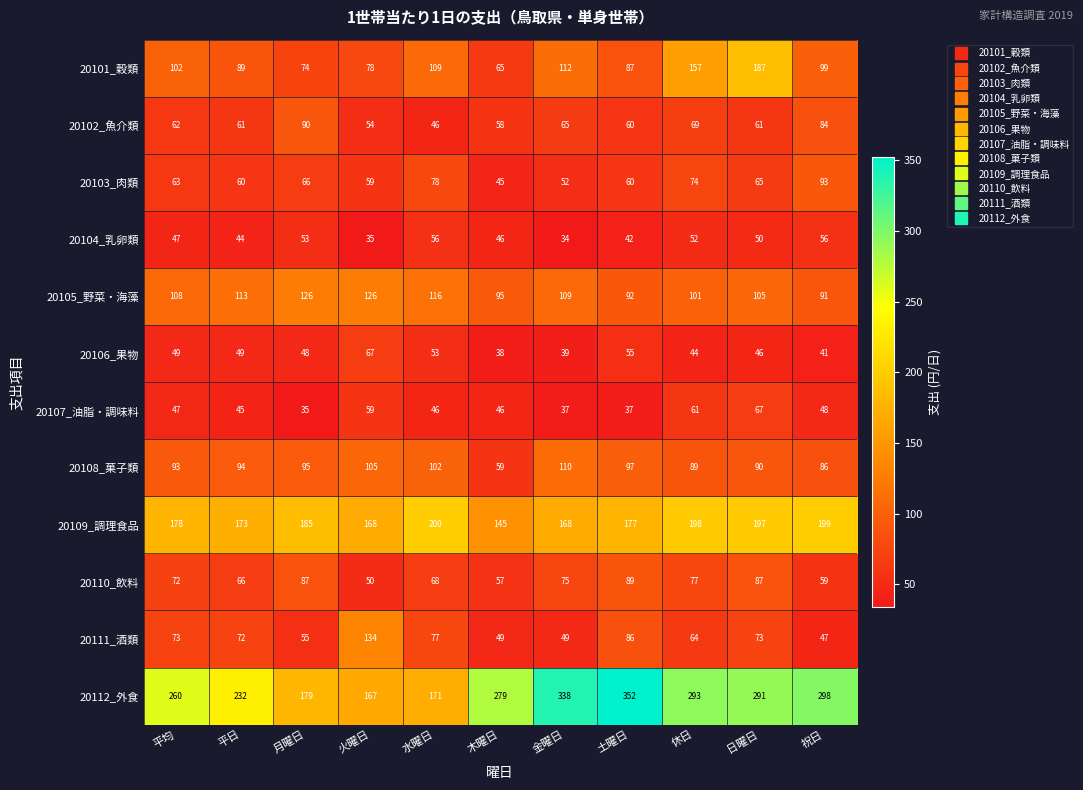

Count the number of data series in this chart.

12